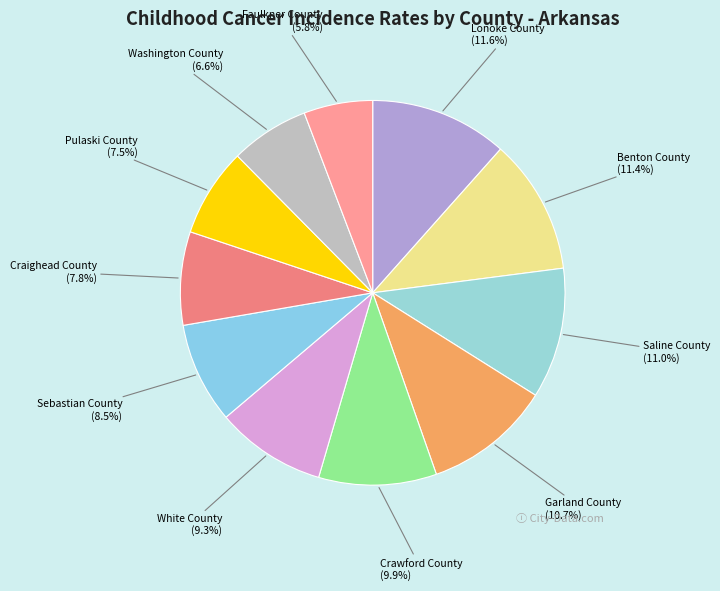

Does any single category account for the majority?

No